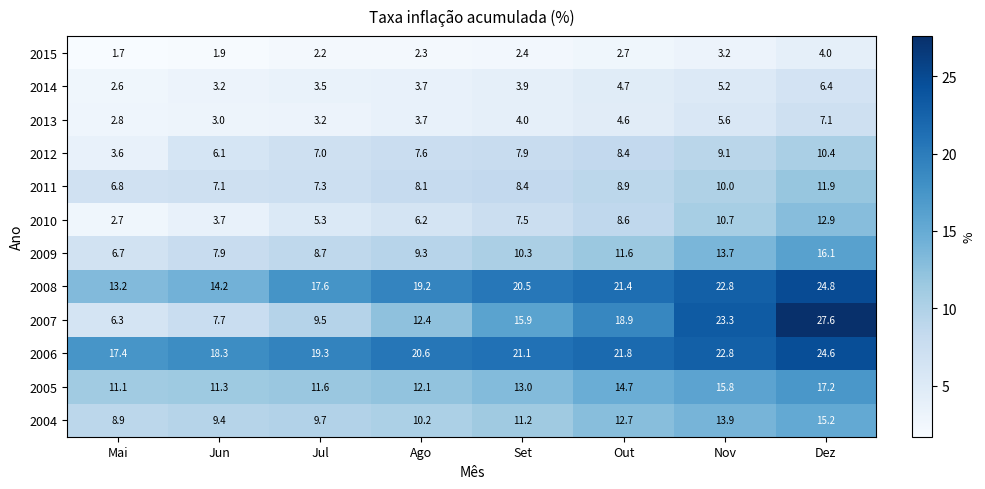

The 2004 series shows 3.4 at Ago. True or false?

False